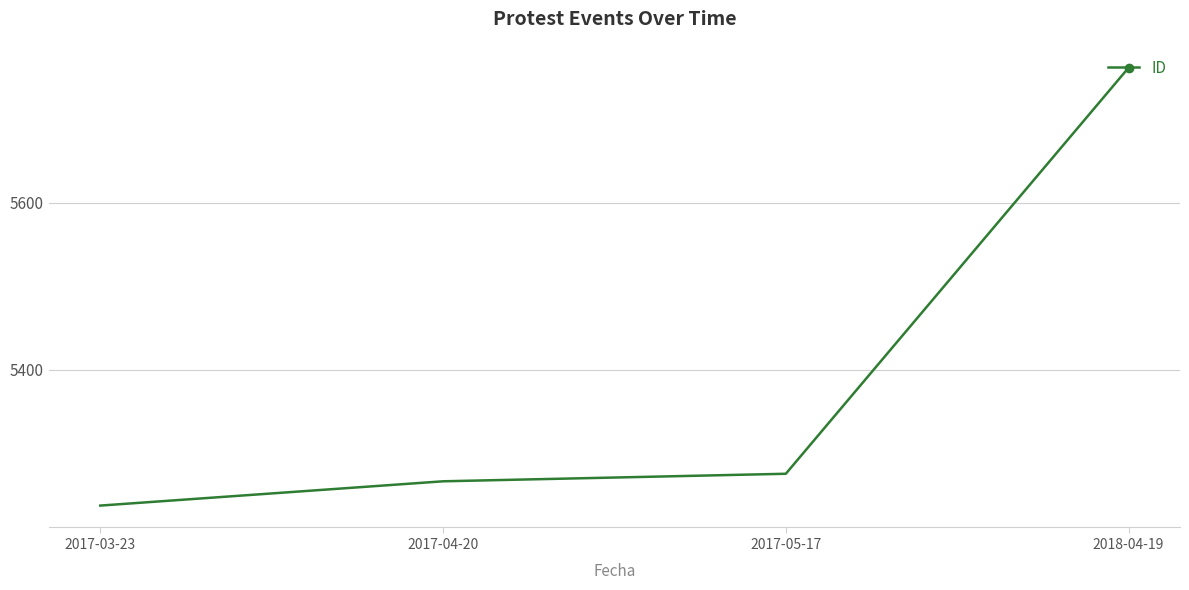

At which category does the chart reach its minimum across all series?

2017-03-23